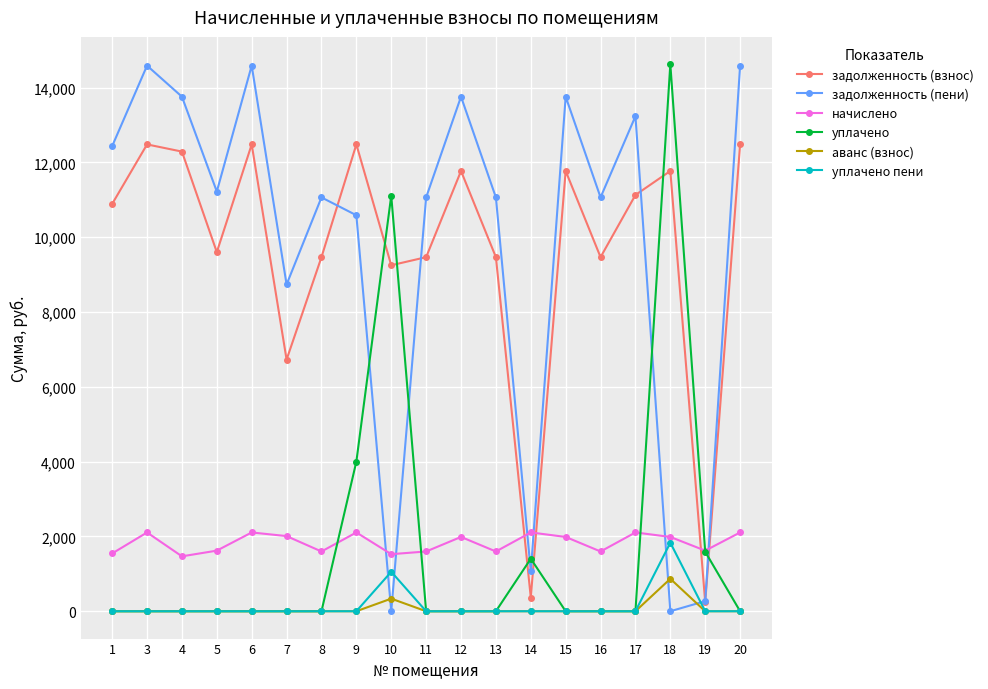

True or false: уплачено пени has more than 0 points higher than both neighbors.

True